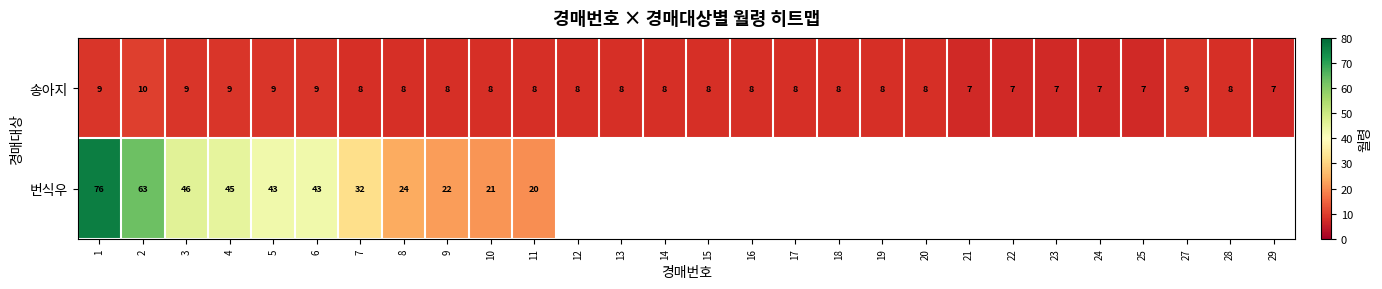

True or false: 송아지 has a value of 2 at 17.

False